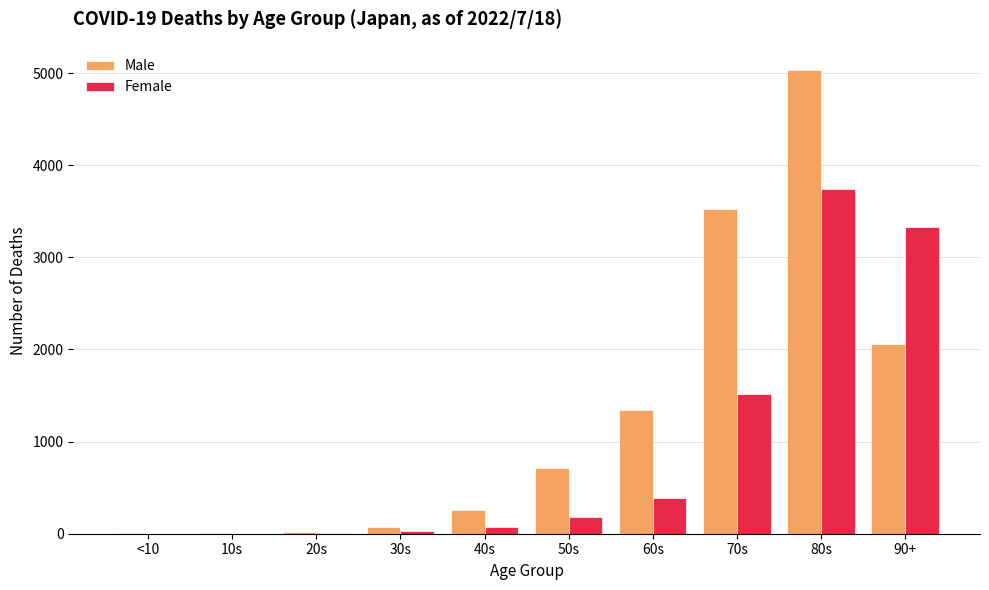

What is the greatest value displayed?

5033